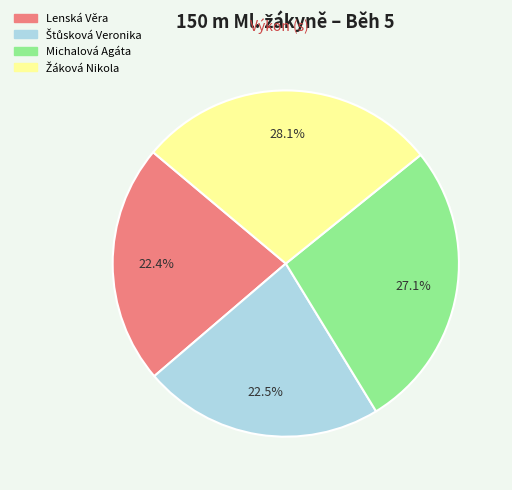

Approximately how many times larger is the value at Michalová Agáta compared to Lenská Věra?

1.2